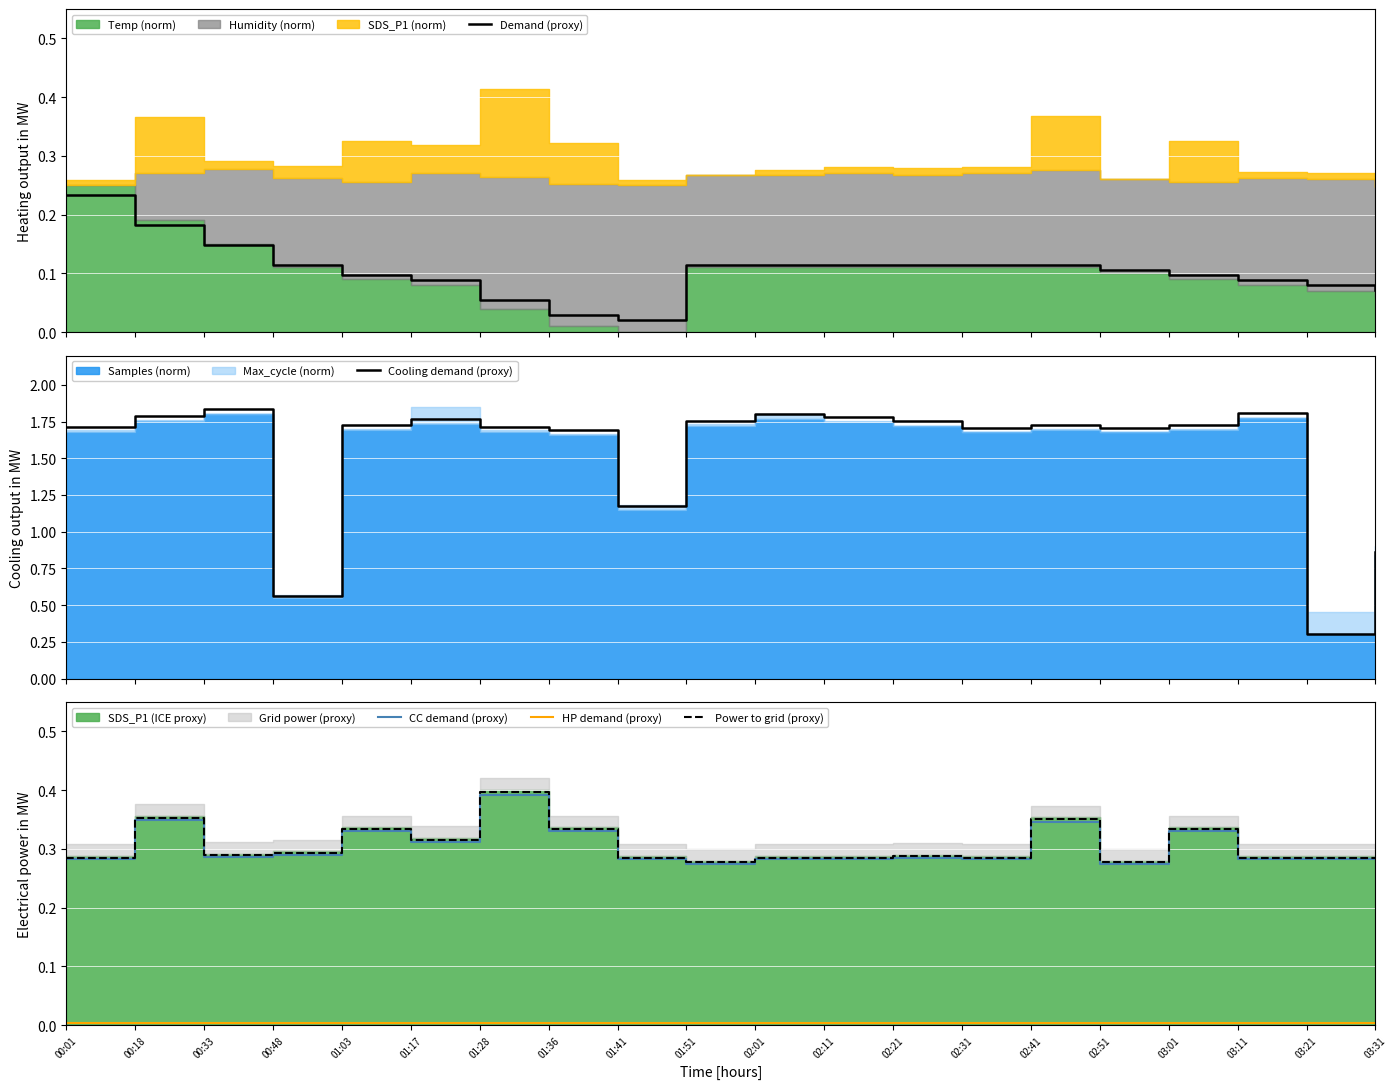

Which series has the largest total across all categories?

Cooling demand (proxy)